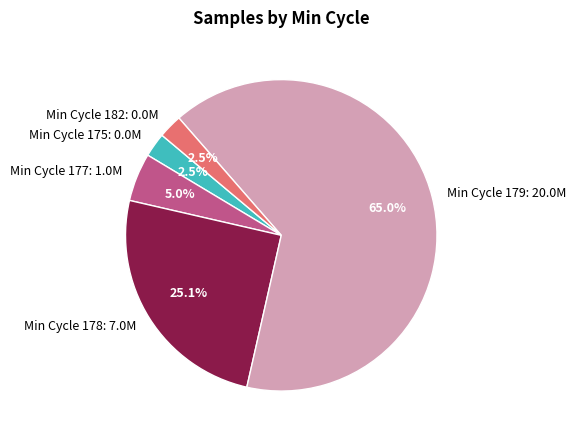

What is the largest slice in the pie chart?

Min Cycle 179: 20.0M